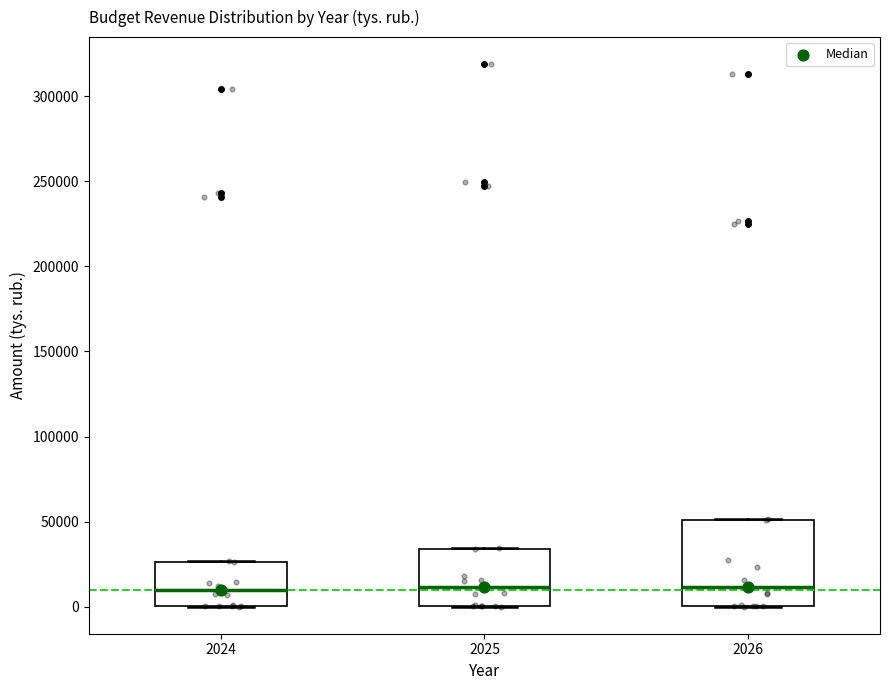

Reading left to right, transcribe this box plot: for each box, give where its median line is, the range the box spans, and where its two whiskers end, as read against the y-axis. The values are not printed on the chart, so give them approximately, as read against the axis.

2024: median 10000, box 0 to 25000, whiskers 0 to 25000
2025: median 10000, box 0 to 35000, whiskers 0 to 35000
2026: median 10000, box 0 to 50000, whiskers 0 to 50000